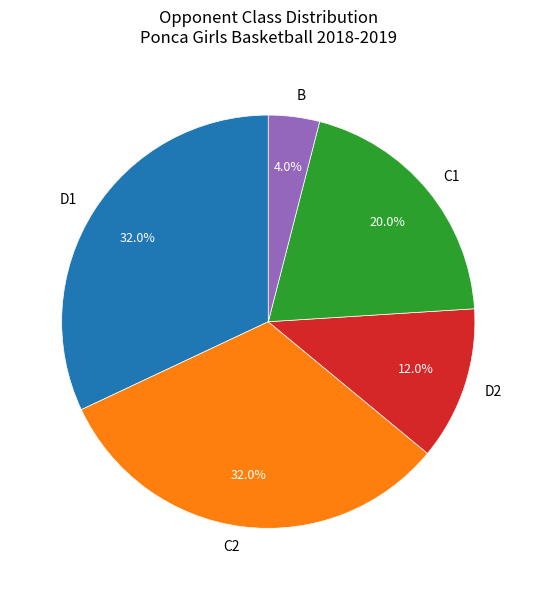

What is the smallest slice in the pie chart?

B